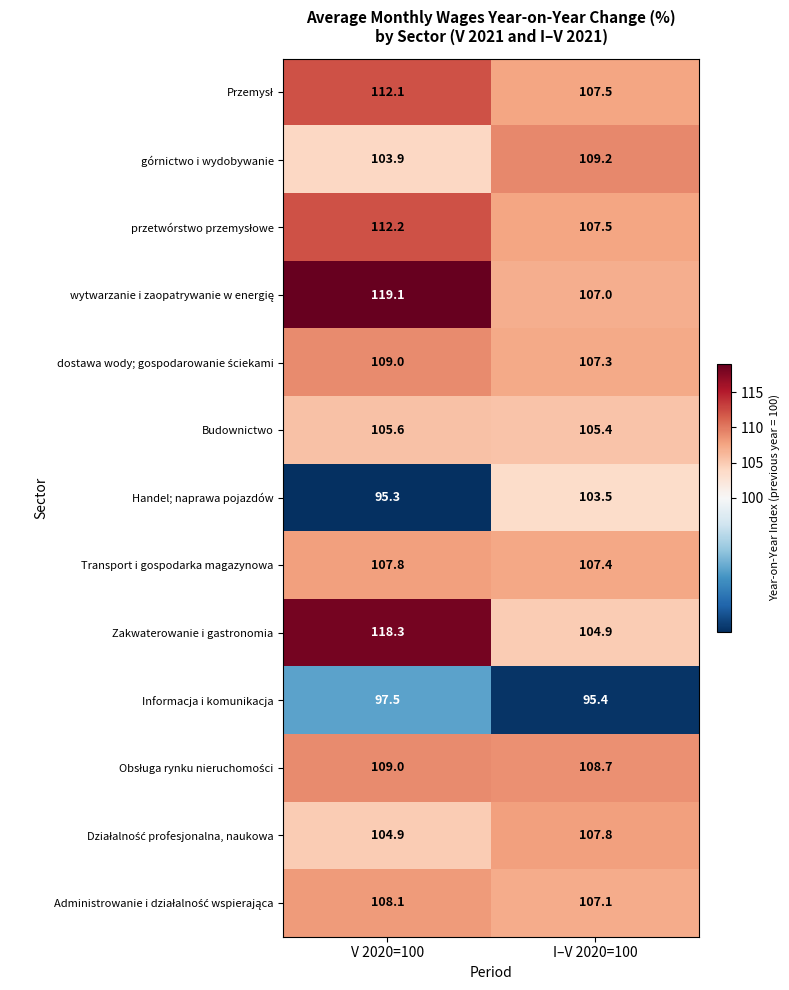

Which label corresponds to the smallest value in the chart?

V 2020=100